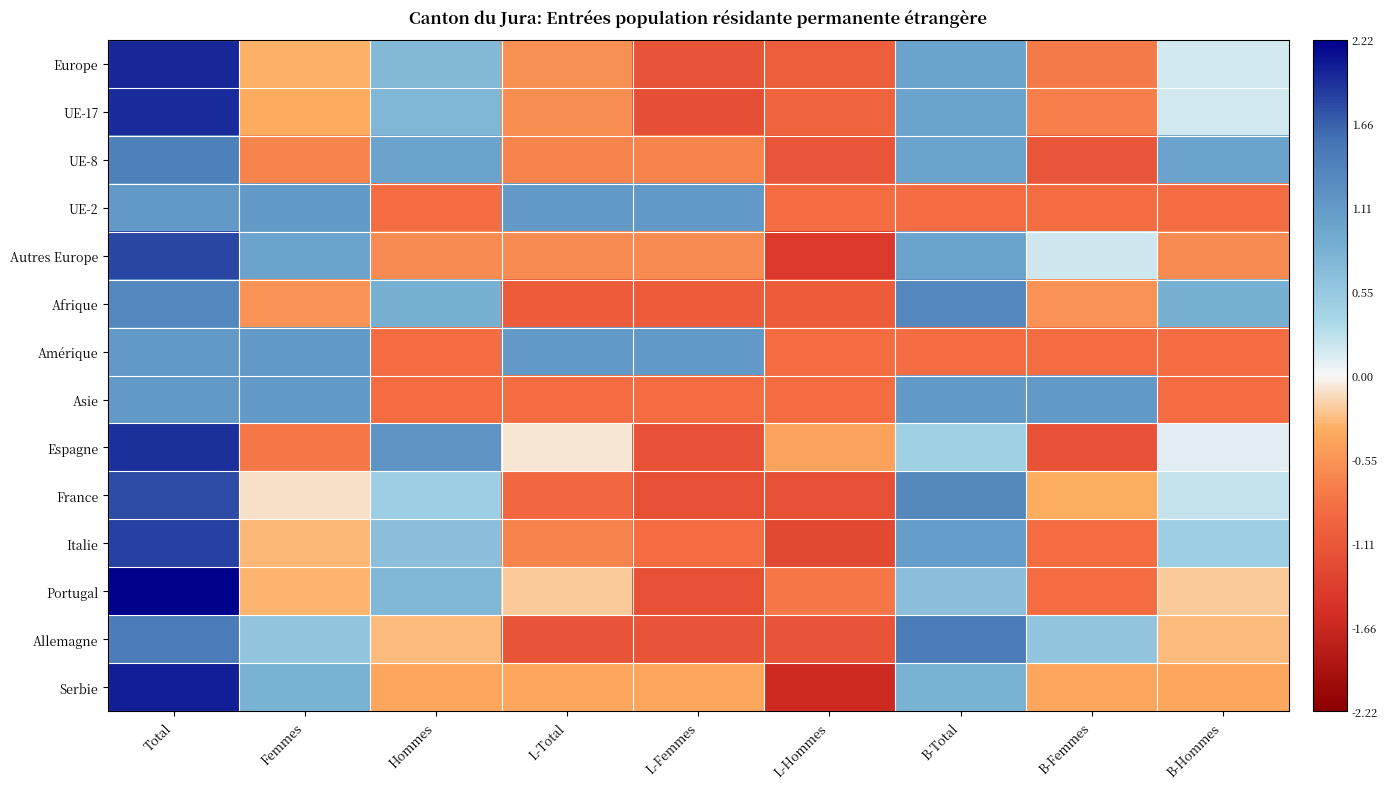

What is the minimum value shown in the chart?

-1.6